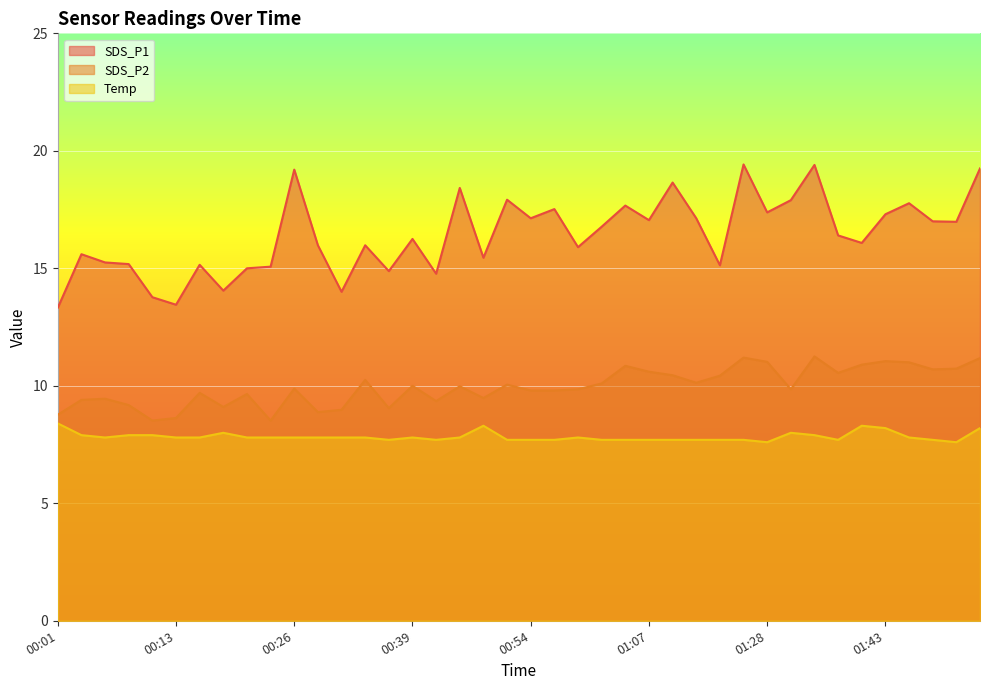

What is the sum of all SDS_P1 values?

656.5